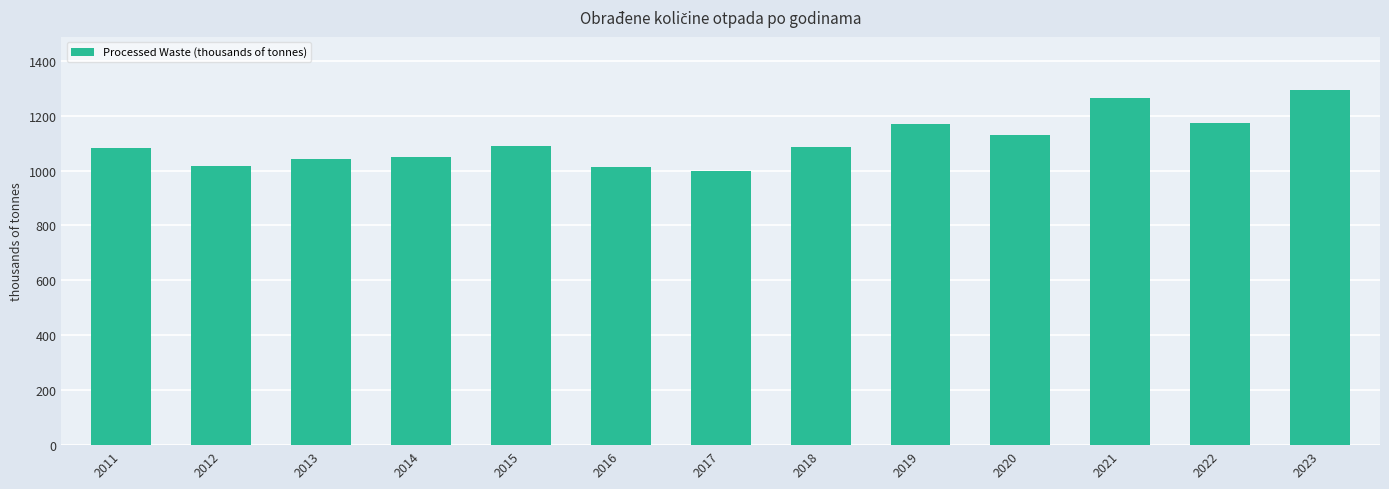

What is the approximate value at 2018?

1087.4